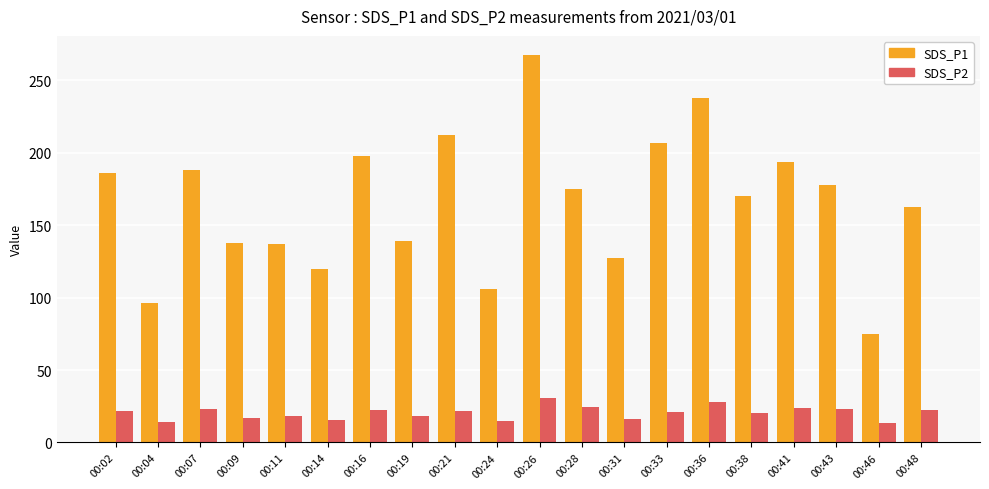

Which series has the widest spread of values?

SDS_P1